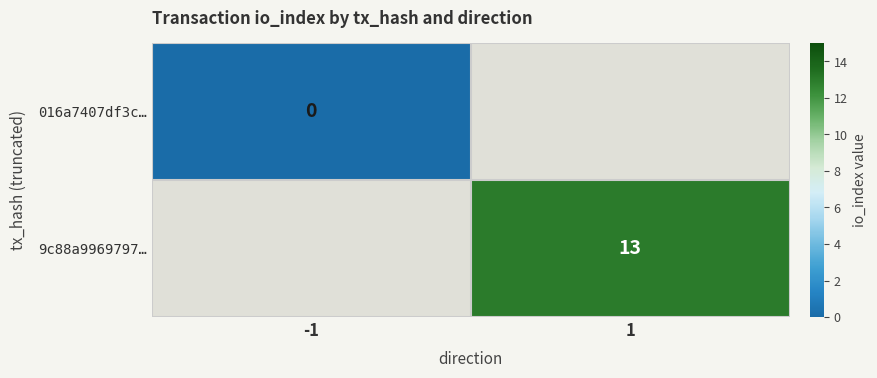

True or false: 9c88a9969797… has a value of 13 at 1.

True